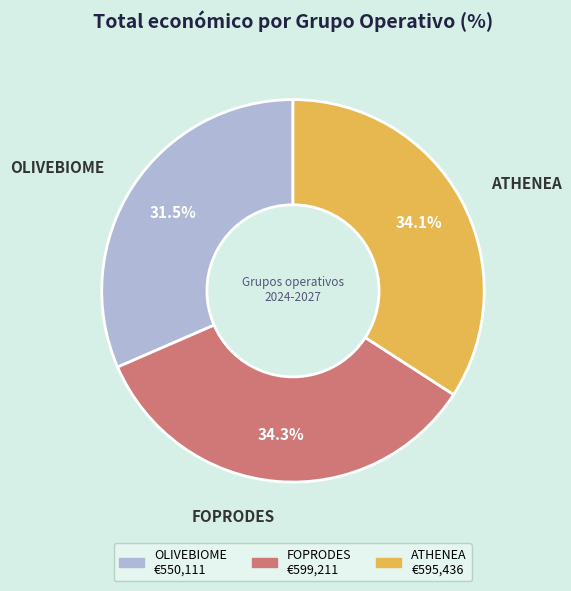

What is the smallest slice in the pie chart?

OLIVEBIOME